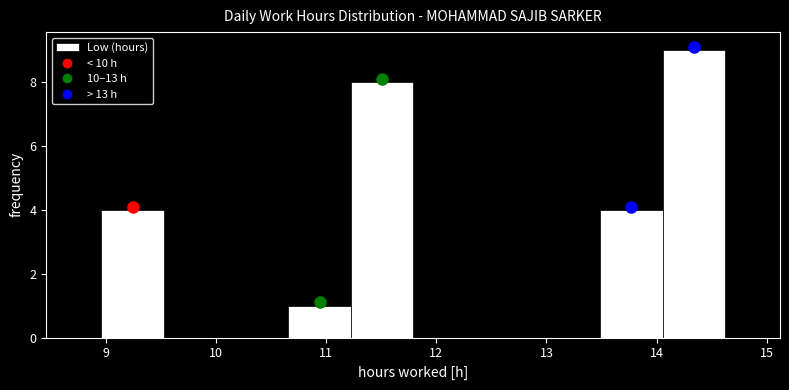

Reading left to right, list every bar in this chart as the range it spans on the x-axis followed by its height. Neither the bar edges nor the heights are printed on the chart, so give them approximately, as read against the axes.

9.0 to 9.5: 4
9.5 to 10.1: 0
10.1 to 10.7: 0
10.7 to 11.2: 1
11.2 to 11.8: 8
11.8 to 12.4: 0
12.4 to 12.9: 0
12.9 to 13.5: 0
13.5 to 14.1: 4
14.1 to 14.6: 9